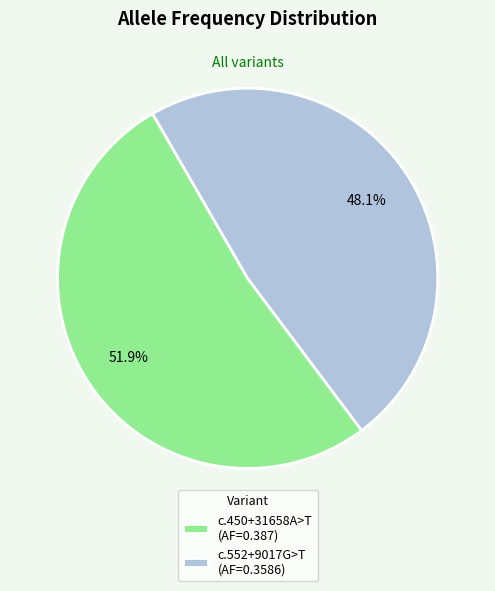

Count the number of slices in the pie.

2